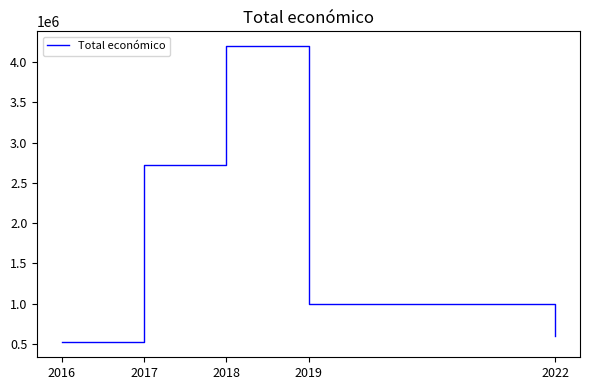

Reading left to right, extract all data points from this chart.

2016=518810.0	2017=2716159.0	2018=4197523.7	2019=993262.6	2022=593713.1